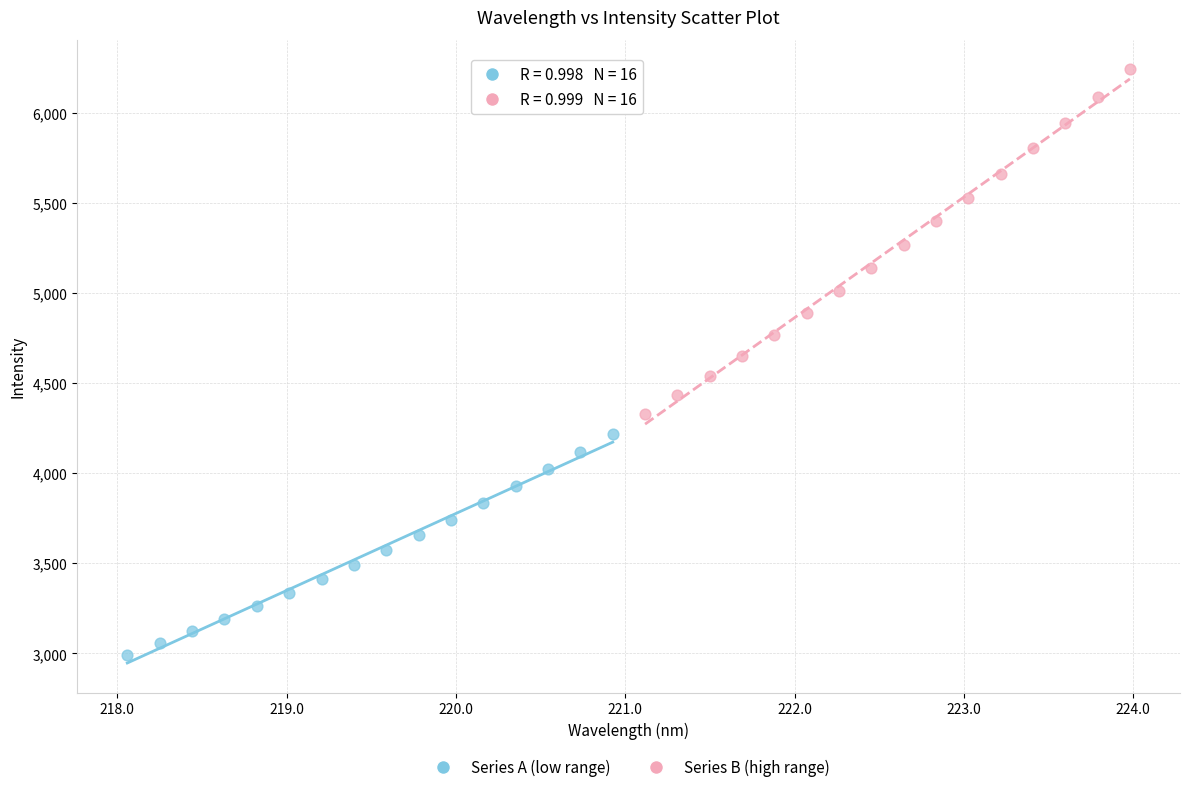

Which series has the widest spread of Y values?

Series B (high range)